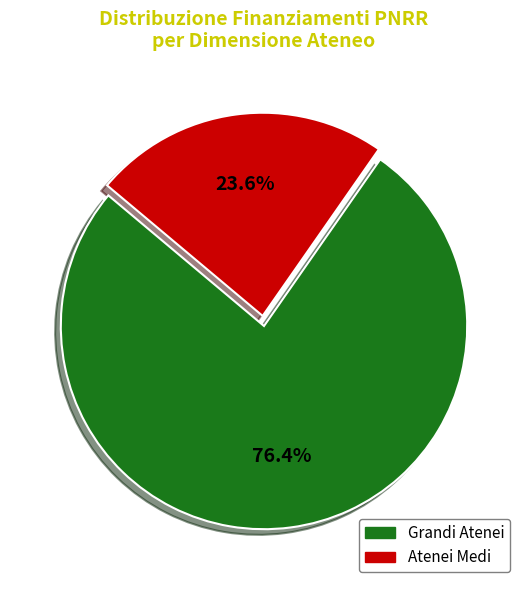

Does any single category account for the majority?

Yes